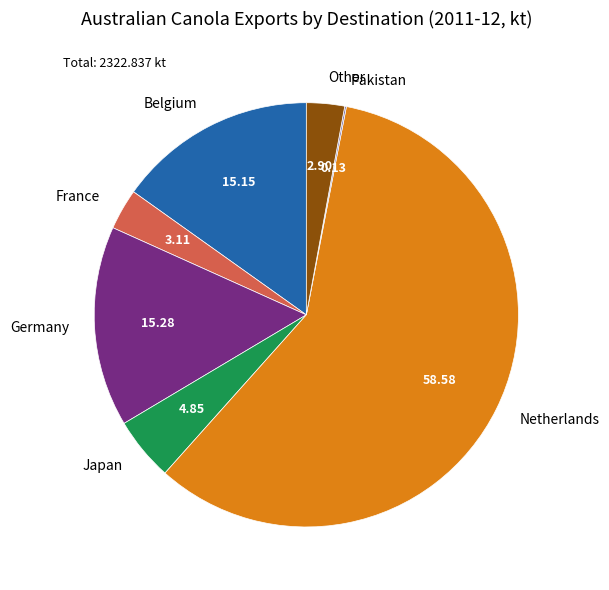

Approximately how many times larger is the value at France compared to Japan?

0.6